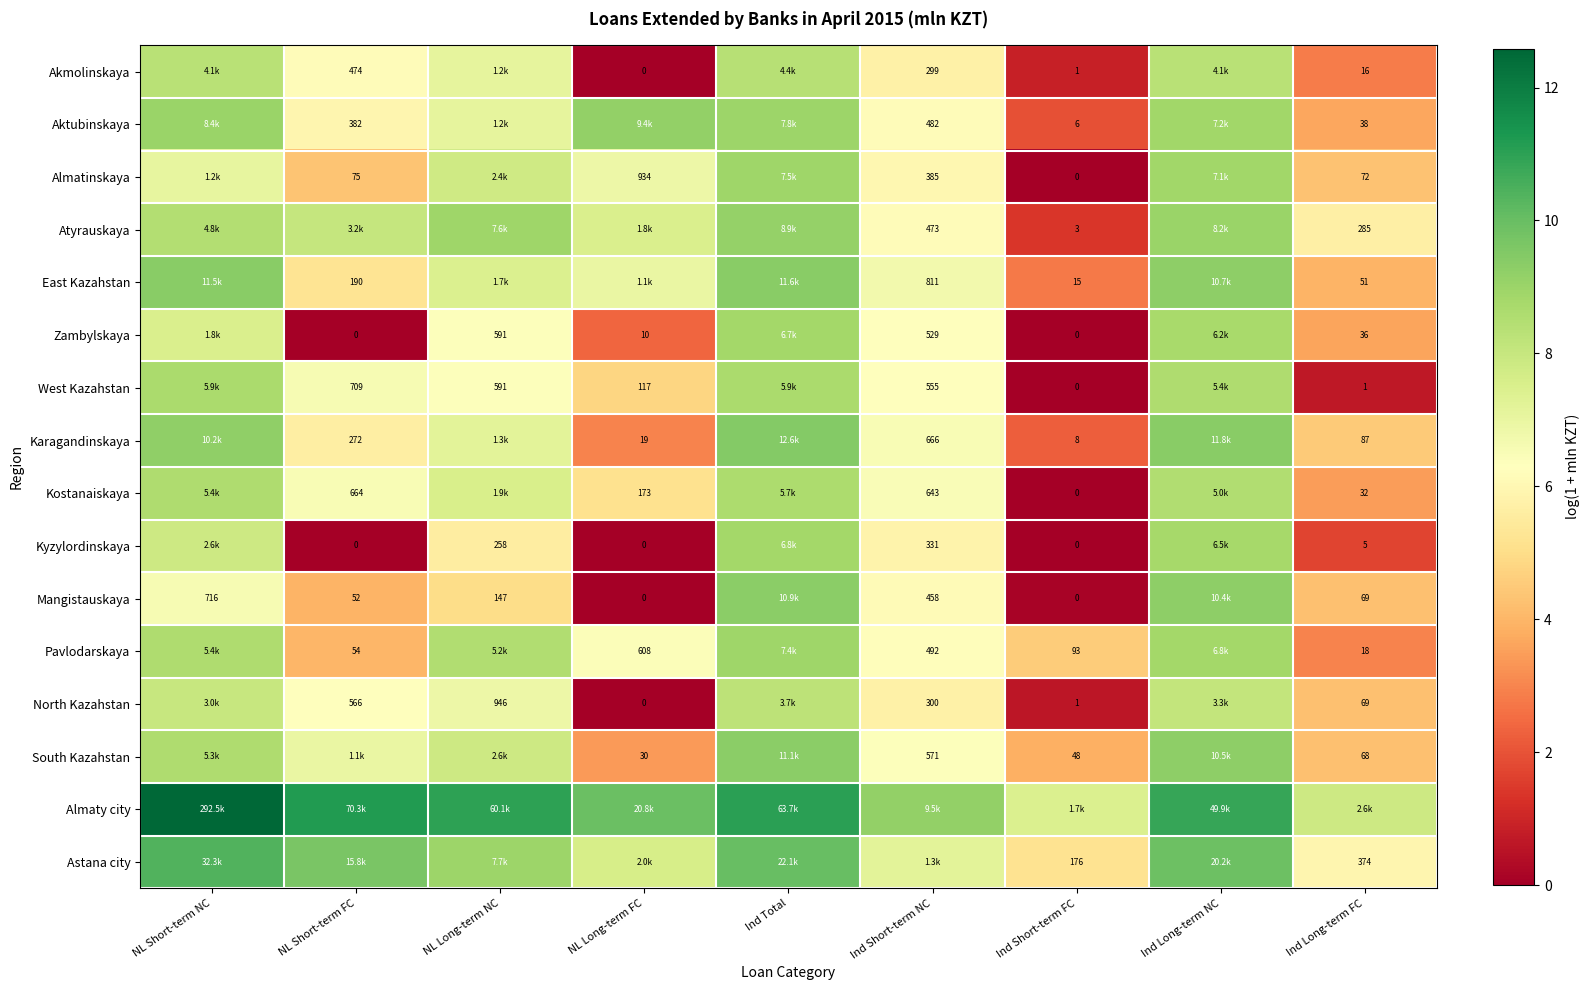

At which label does Kostanaiskaya reach its minimum?

Ind Short-term FC